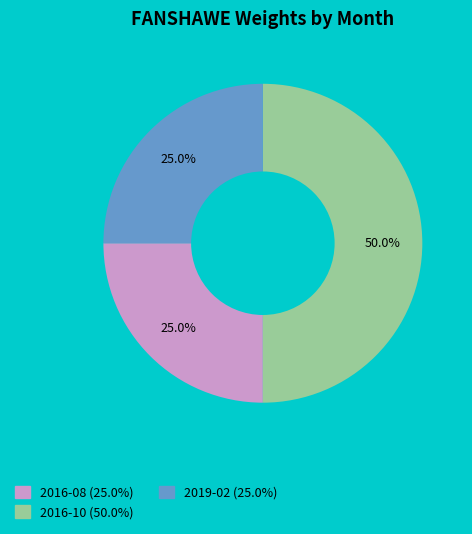

Does 2019-02 represent more than half of the total?

No